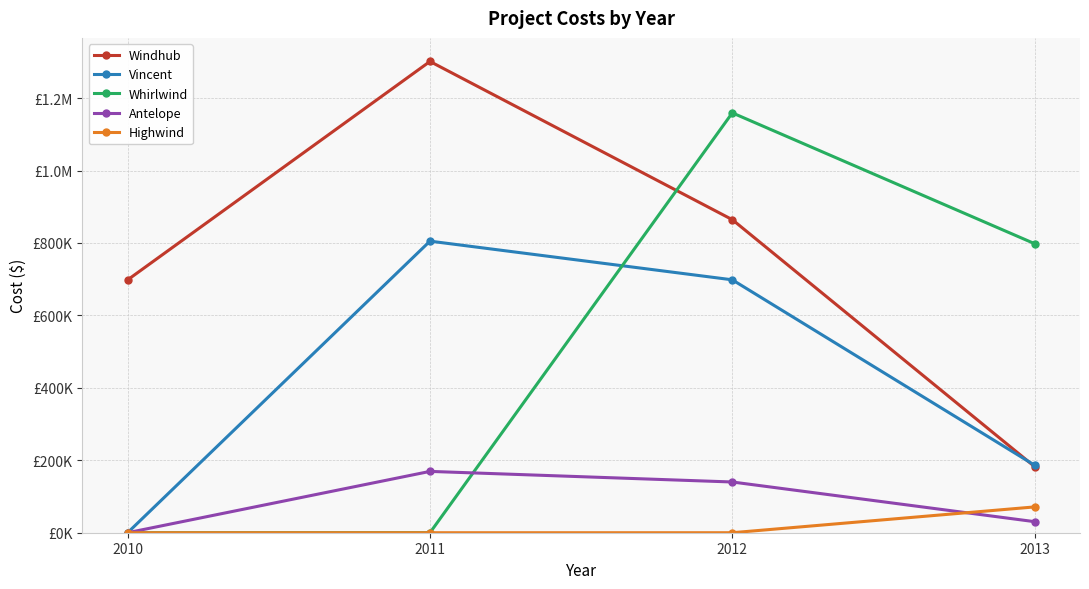

What are all the series names shown in the legend?

Windhub, Vincent, Whirlwind, Antelope, Highwind